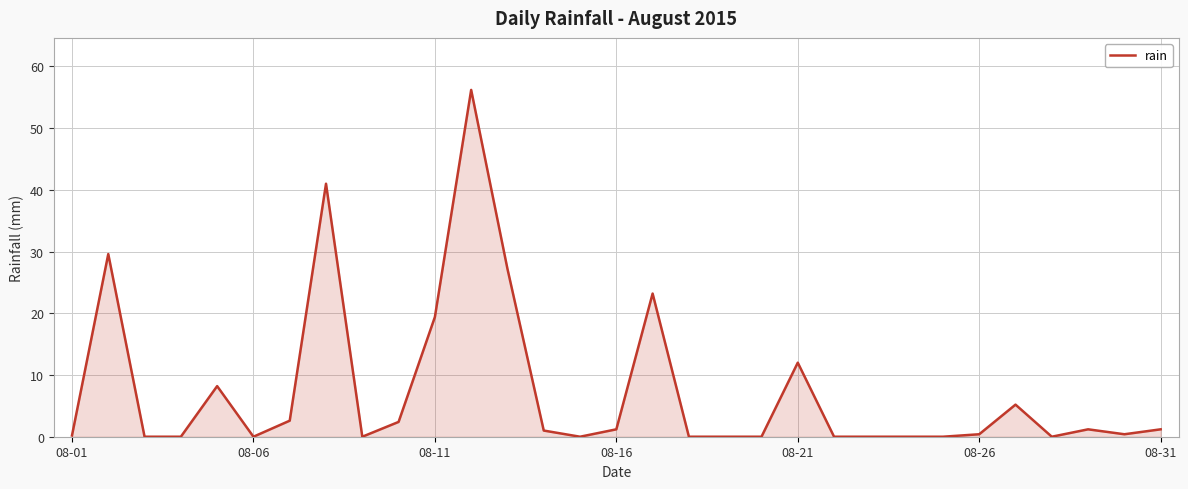

What is the greatest value displayed?

56.2